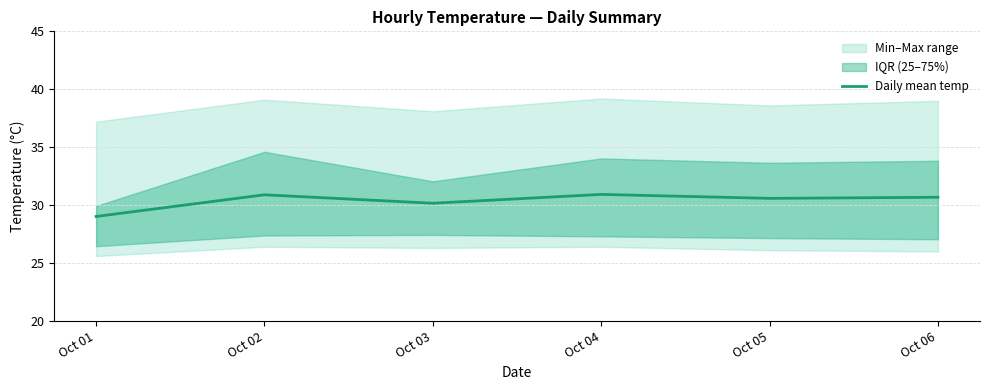

The chart shows a value of 10.9 at Oct 06. True or false?

False